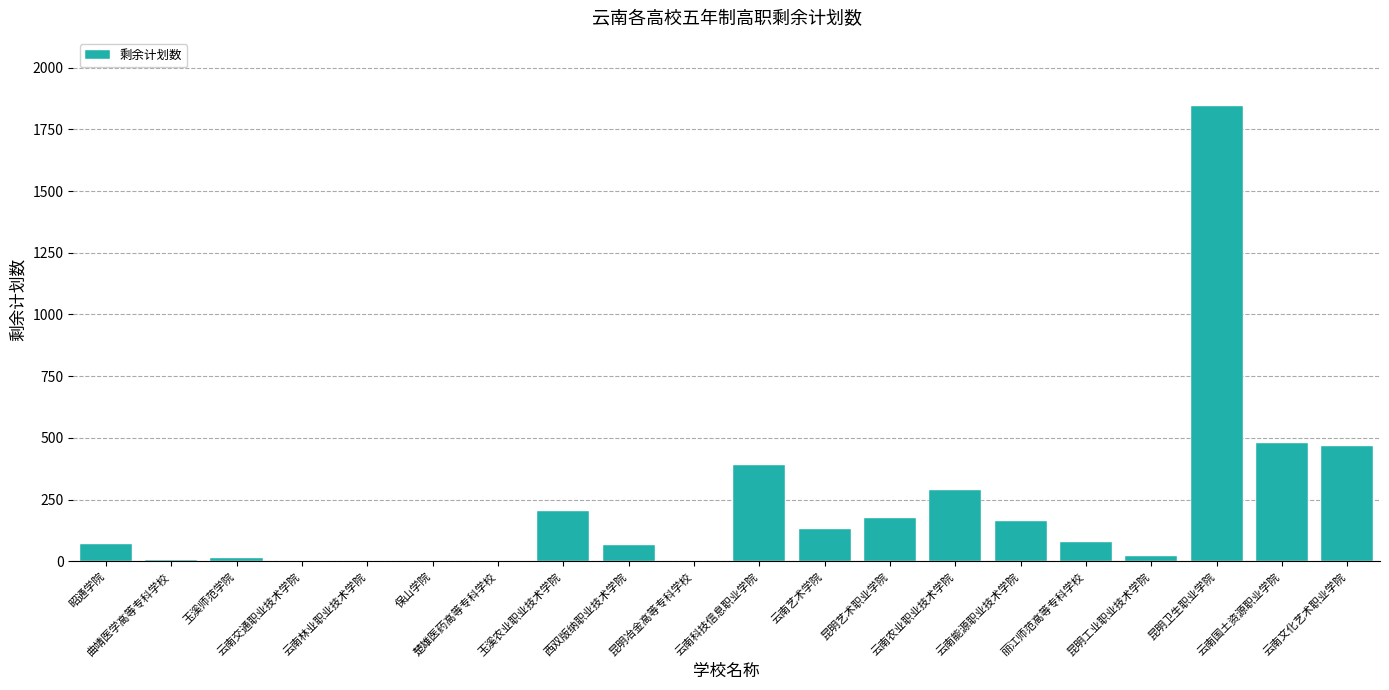

Is it true that the value at 昆明艺术职业学院 is 174?

True